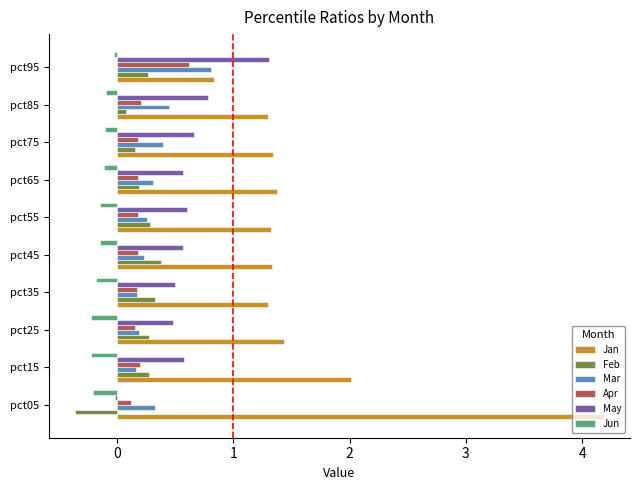

What is the highest value of the Mar series?

0.8